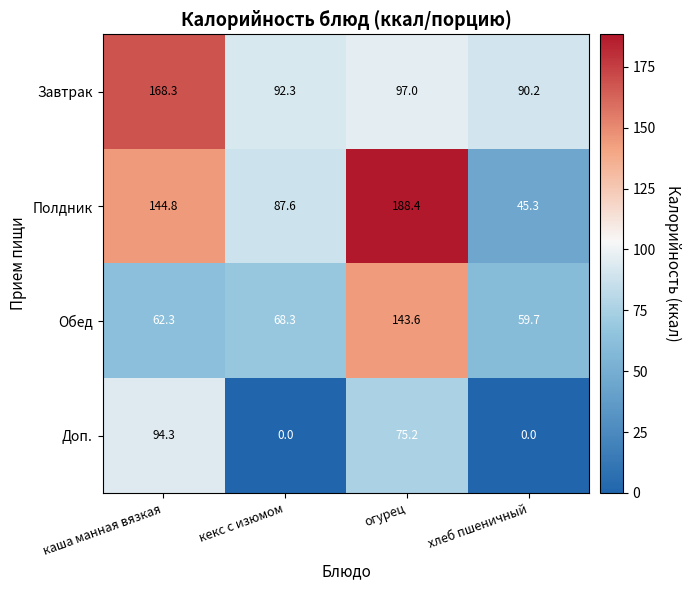

How many categories are shown in the chart?

4